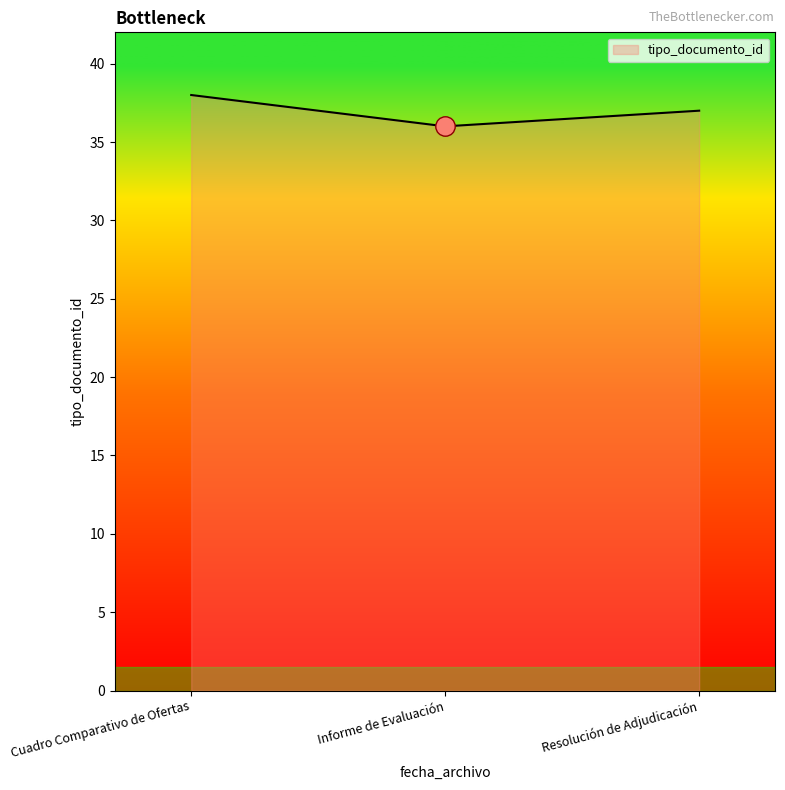

Reading right to left, extract all data points from this chart.

37	36	38